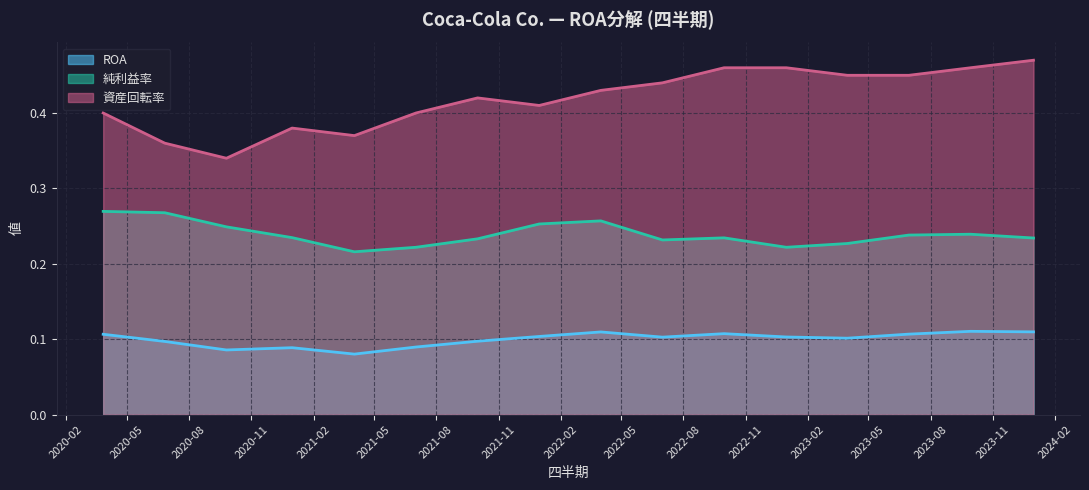

Reading left to right, what are all the values shown in this chart?

ROA: 2020-03-27=0.1	2020-06-26=0.1	2020-09-25=0.1	2020-12-31=0.1	2021-04-02=0.1	2021-07-02=0.1	2021-10-01=0.1	2021-12-31=0.1	2022-04-01=0.1	2022-07-01=0.1	2022-09-30=0.1	2022-12-31=0.1	2023-03-31=0.1	2023-06-30=0.1	2023-09-29=0.1	2023-12-31=0.1
純利益率: 2020-03-27=0.3	2020-06-26=0.3	2020-09-25=0.2	2020-12-31=0.2	2021-04-02=0.2	2021-07-02=0.2	2021-10-01=0.2	2021-12-31=0.3	2022-04-01=0.3	2022-07-01=0.2	2022-09-30=0.2	2022-12-31=0.2	2023-03-31=0.2	2023-06-30=0.2	2023-09-29=0.2	2023-12-31=0.2
資産回転率: 2020-03-27=0.4	2020-06-26=0.4	2020-09-25=0.3	2020-12-31=0.4	2021-04-02=0.4	2021-07-02=0.4	2021-10-01=0.4	2021-12-31=0.4	2022-04-01=0.4	2022-07-01=0.4	2022-09-30=0.5	2022-12-31=0.5	2023-03-31=0.5	2023-06-30=0.5	2023-09-29=0.5	2023-12-31=0.5